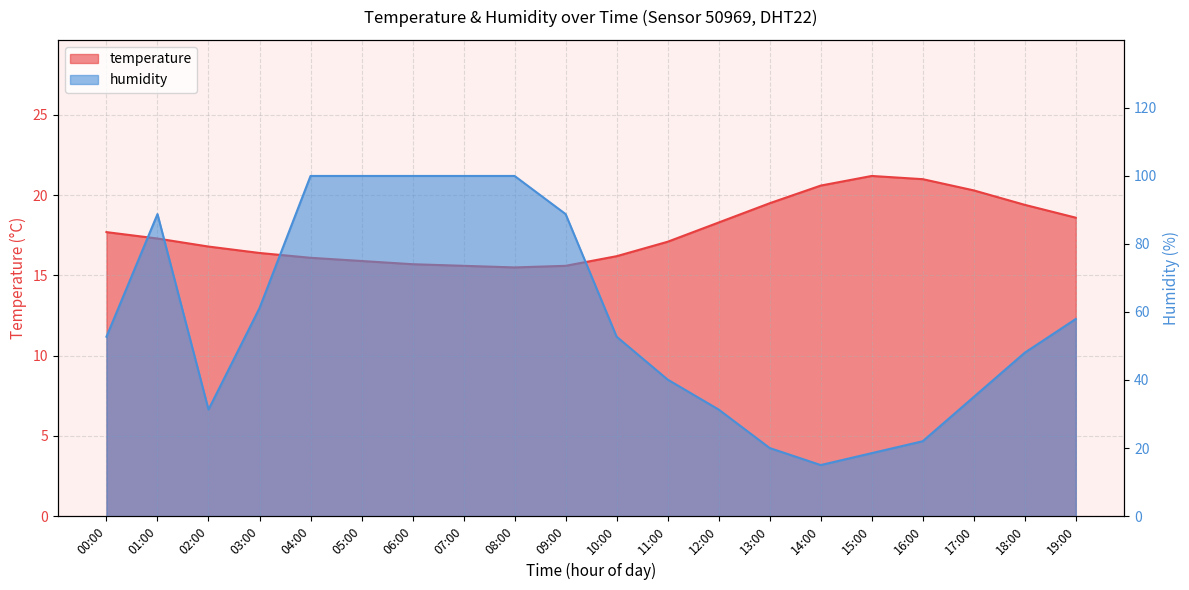

Does the chart display data point markers on the line(s)?

No